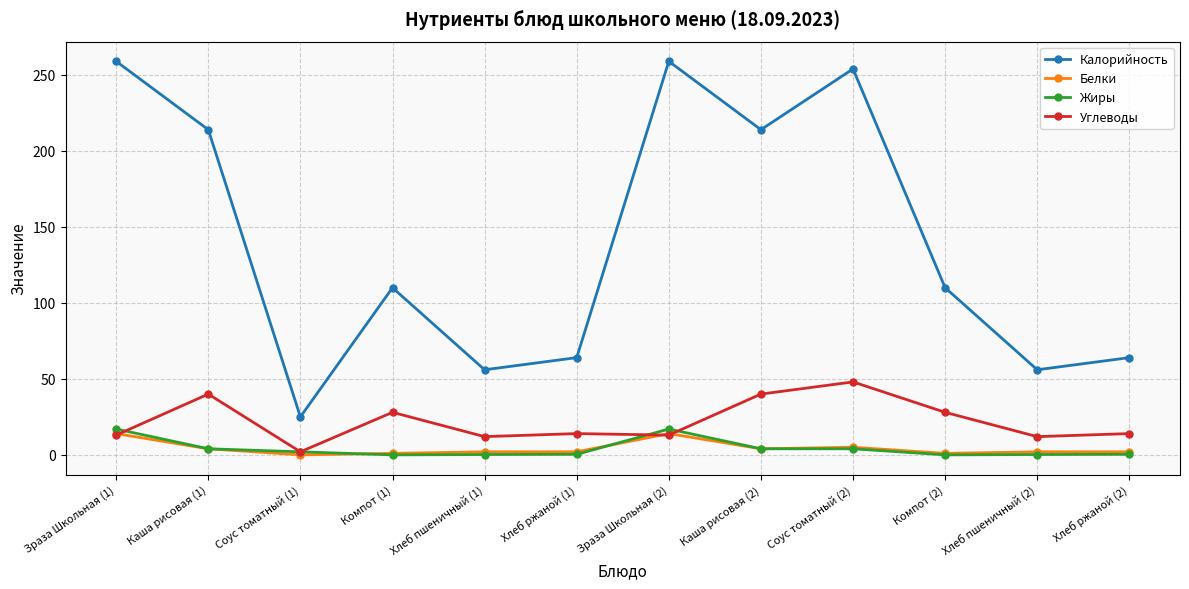

True or false: Калорийность and Белки cross at least once.

False